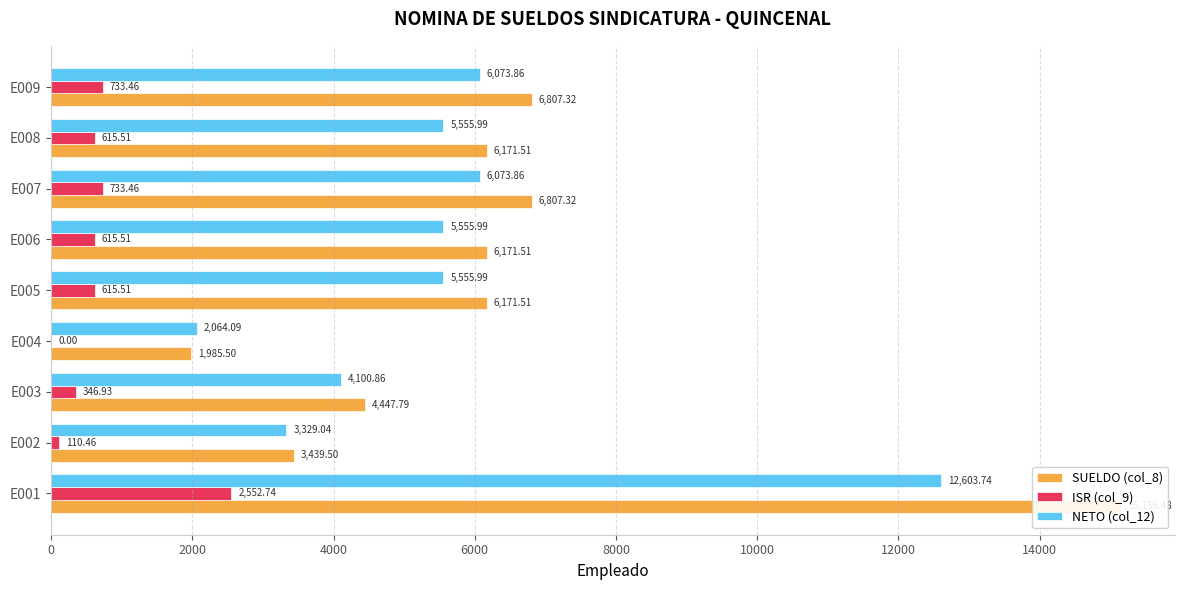

List the series in order of their peak value, lowest first.

ISR (col_9), NETO (col_12), SUELDO (col_8)